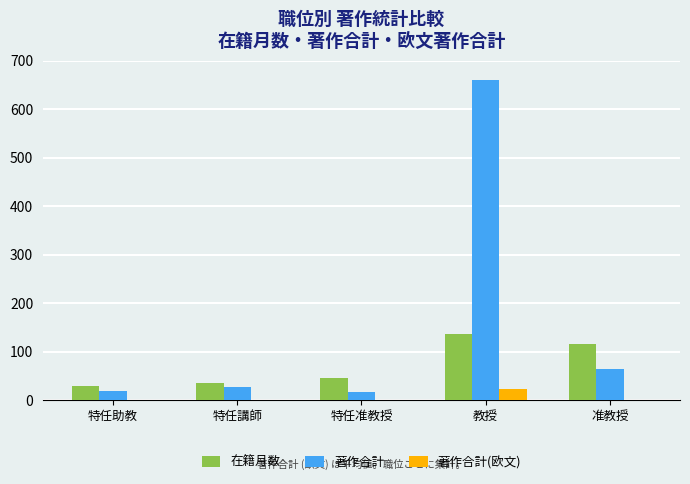

True or false: 著作合計(欧文) has a value of 0.0 at 准教授.

True